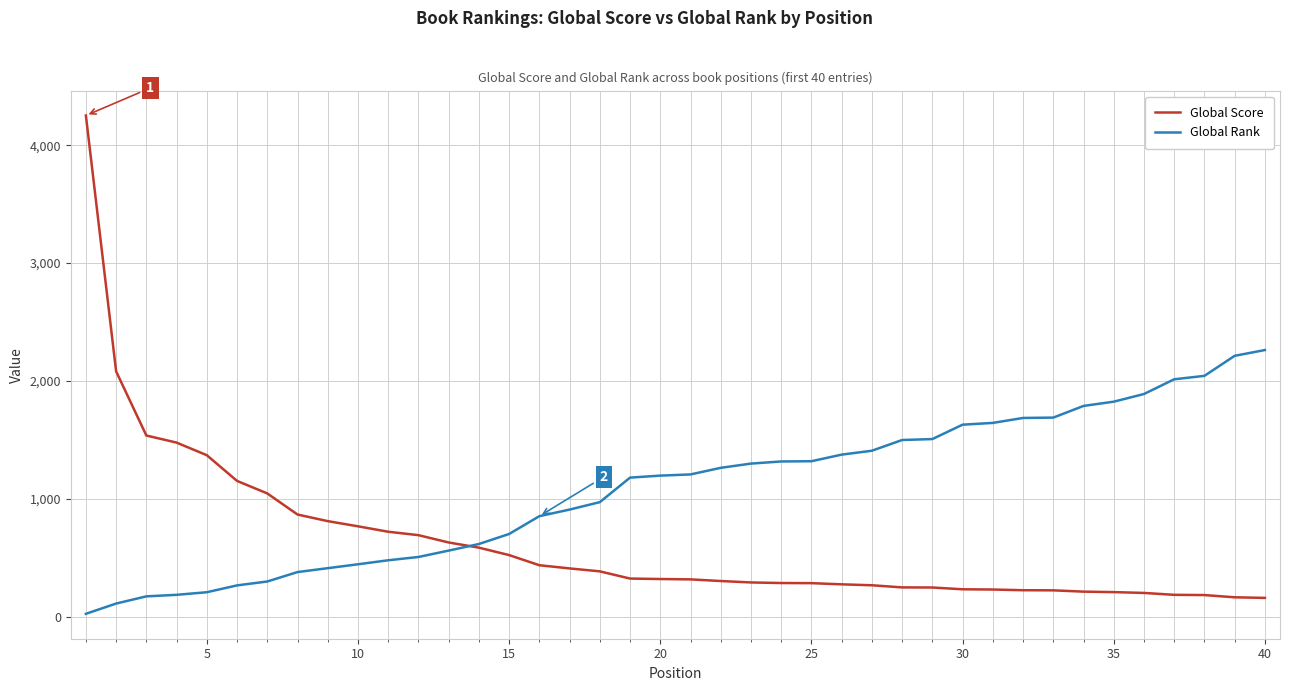

True or false: Global Score and Global Rank cross at least once.

True